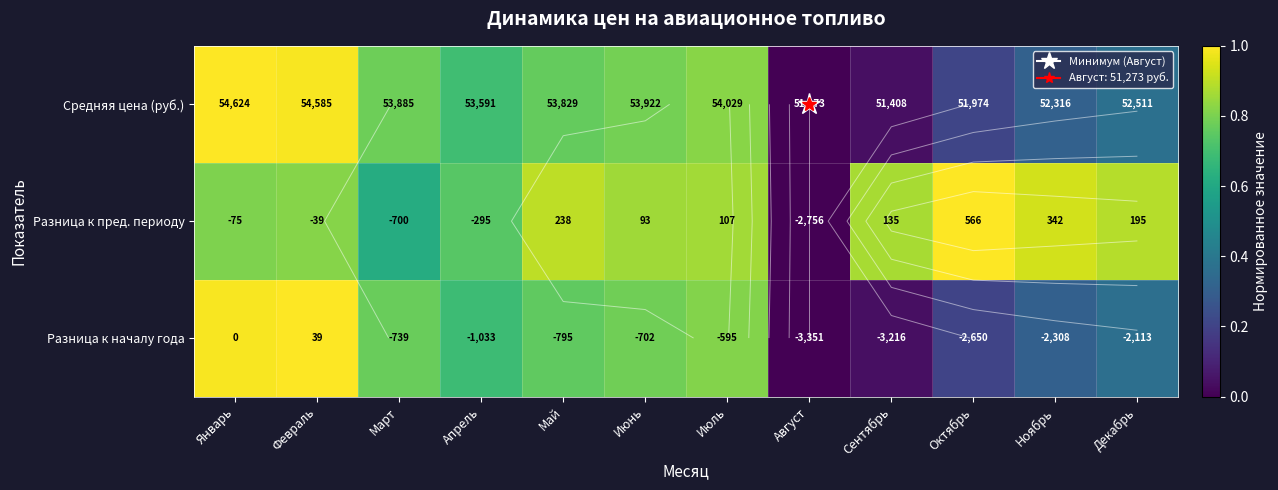

Between Март and Август, which series saw the biggest shift?

Средняя цена (руб.)